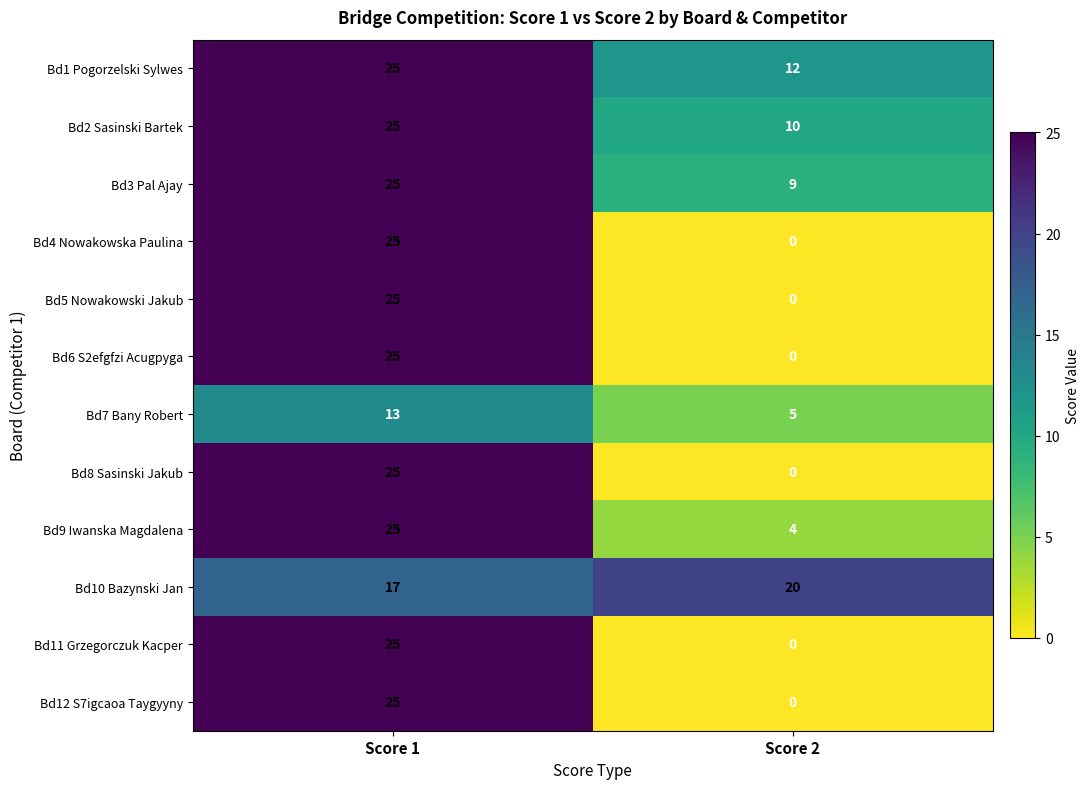

The Bd10 Bazynski Jan series shows 20 at Score 2. True or false?

True